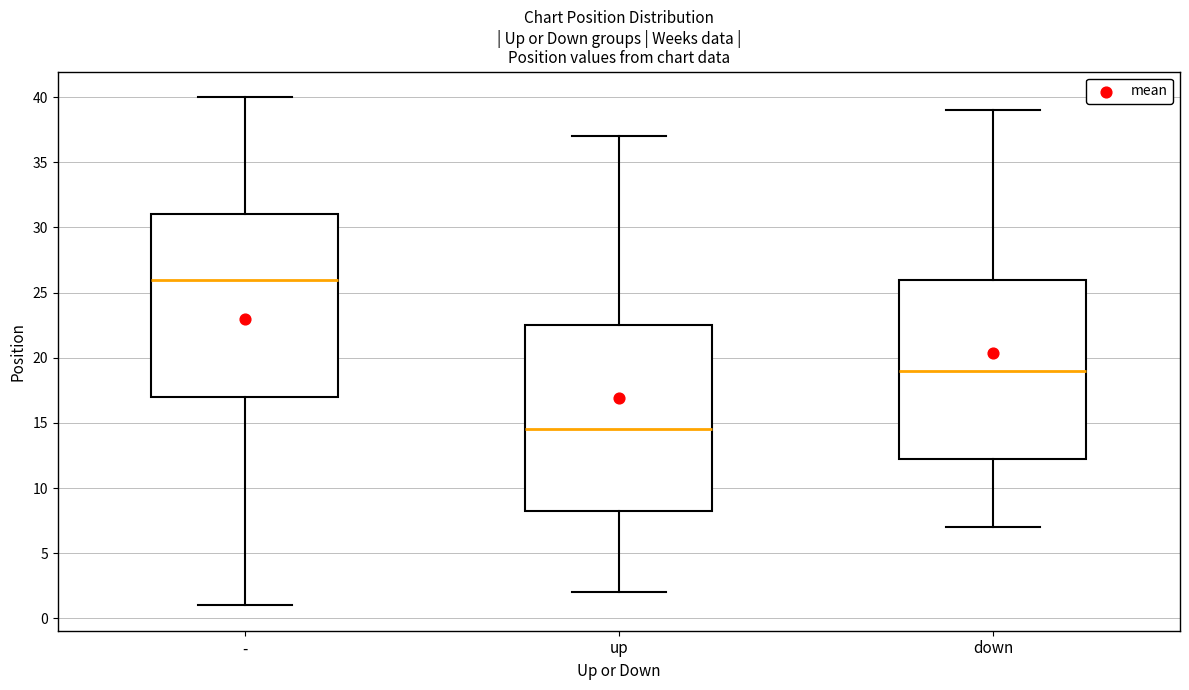

Reading left to right, read every box against the y-axis: the position of its median line, the range the box covers, and the ends of its whiskers. The values are not printed on the chart, so give them approximately, as read against the axis.

-: median 26.0, box 17.0 to 31.0, whiskers 1.0 to 40.0
up: median 14.5, box 8.5 to 22.5, whiskers 2.0 to 37.0
down: median 19.0, box 12.5 to 26.0, whiskers 7.0 to 39.0